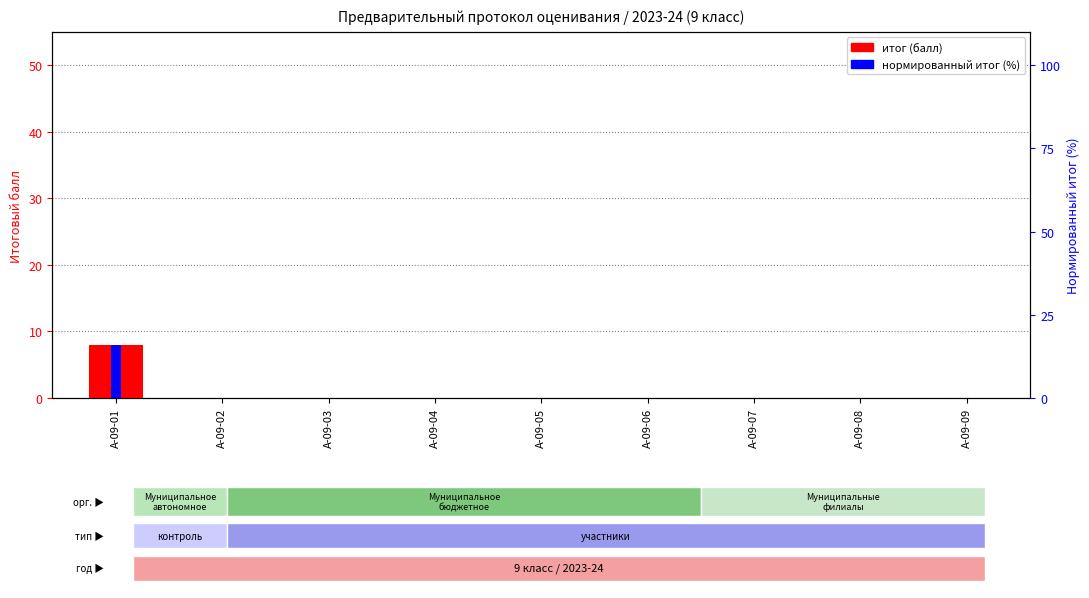

The итог (балл) series shows 0 at А-09-05. True or false?

True